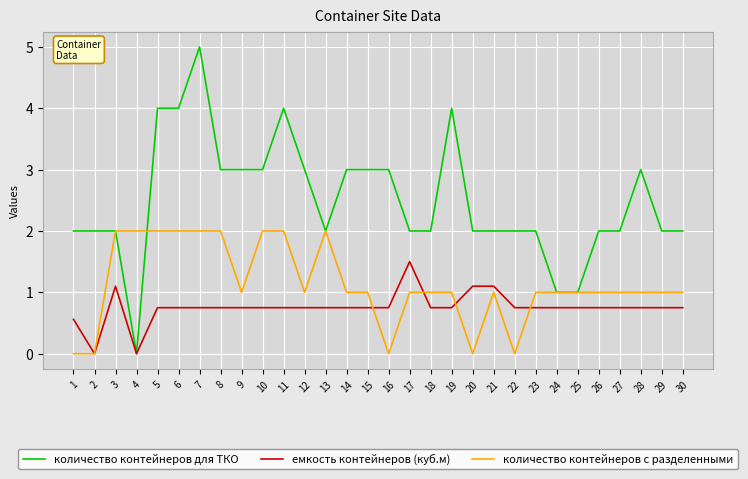

The value of количество контейнеров с разделенными at 28 is 1.8. True or false?

False